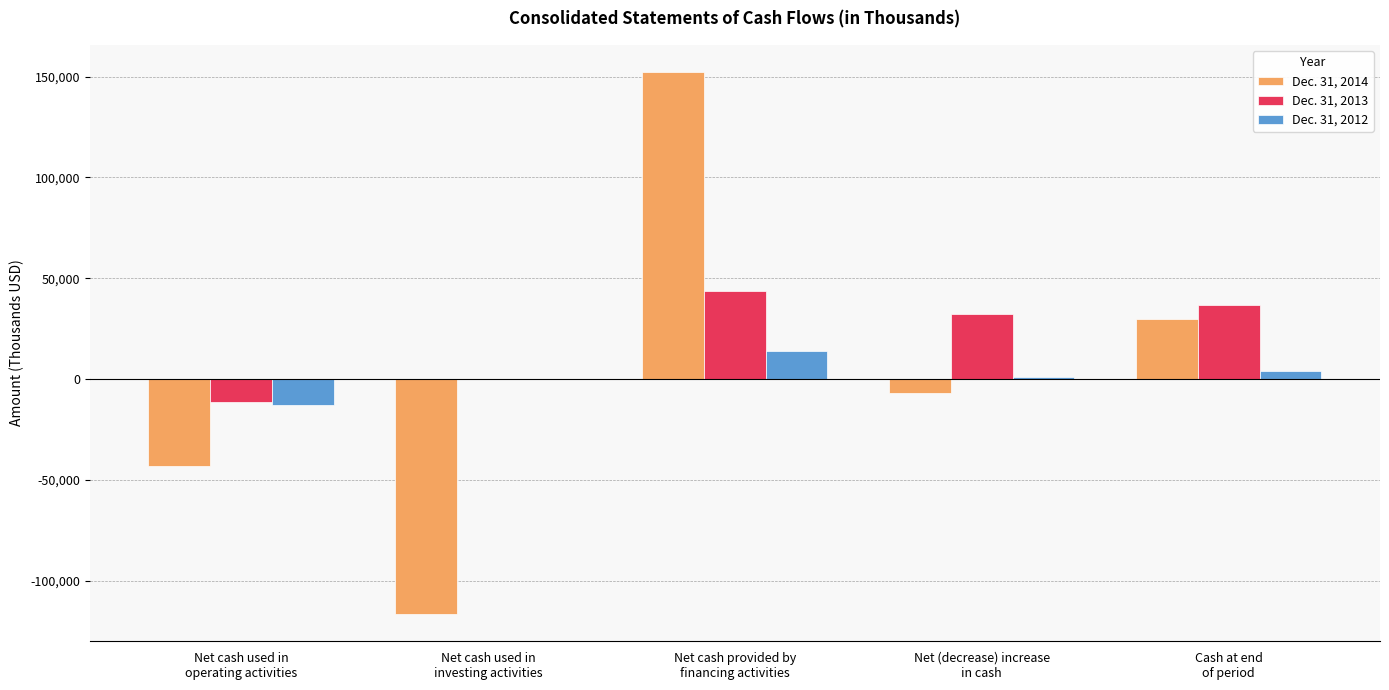

Which series has the largest total across all categories?

Dec. 31, 2013